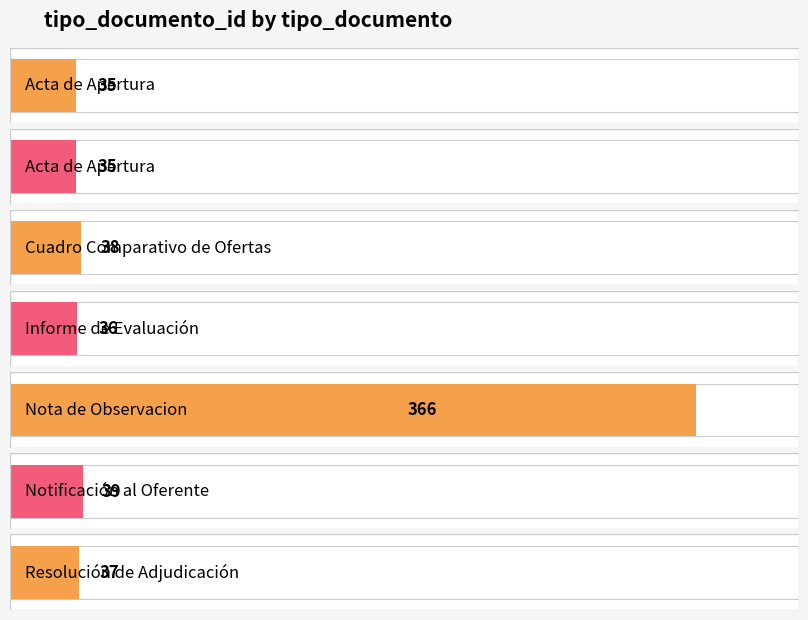

Rank the categories by value from lowest to highest.

Acta de Apertura, Acta de Apertura, Informe de Evaluación, Resolución de Adjudicación, Cuadro Comparativo de Ofertas, Notificación al Oferente, Nota de Observacion